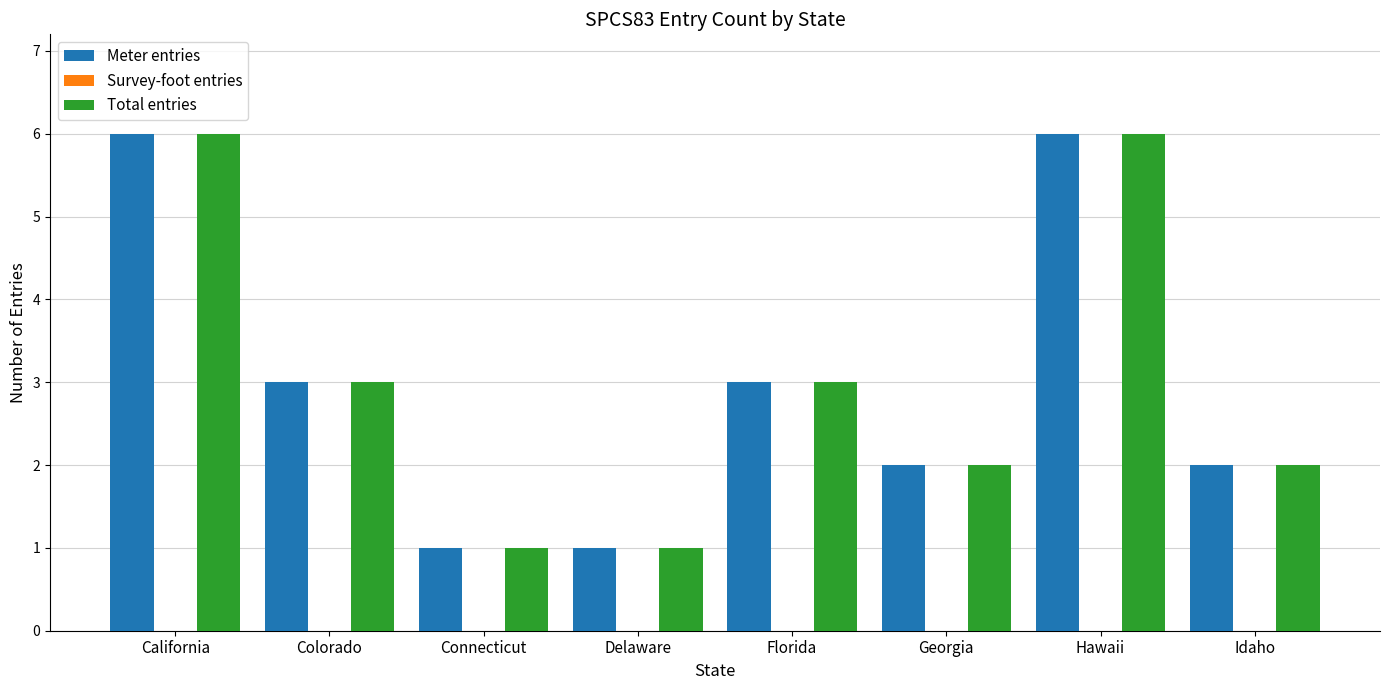

What is the average value of the Total entries series?

3